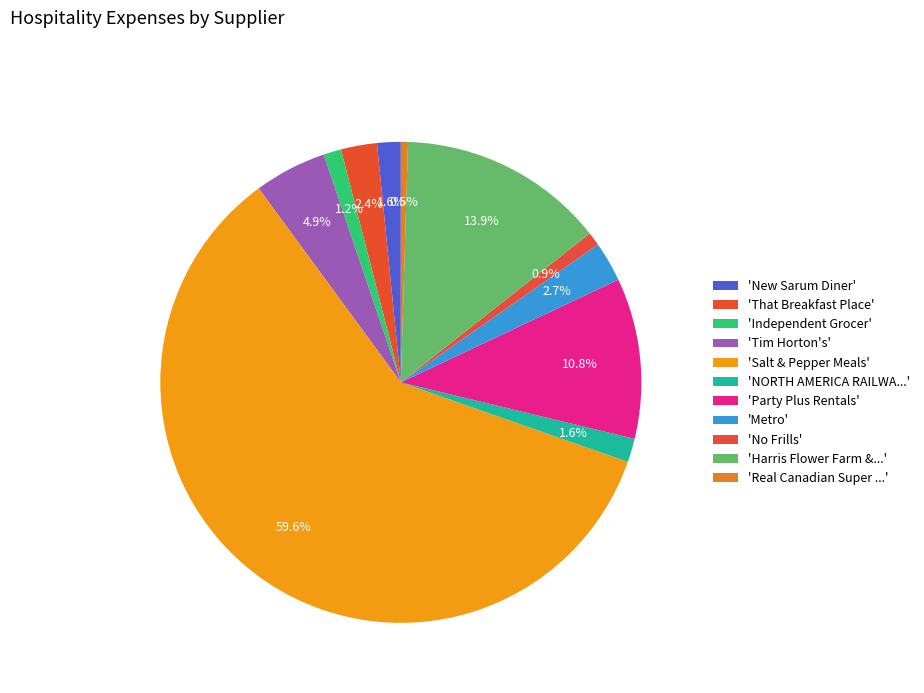

Which slice is the smallest?

Real Canadian Super Store